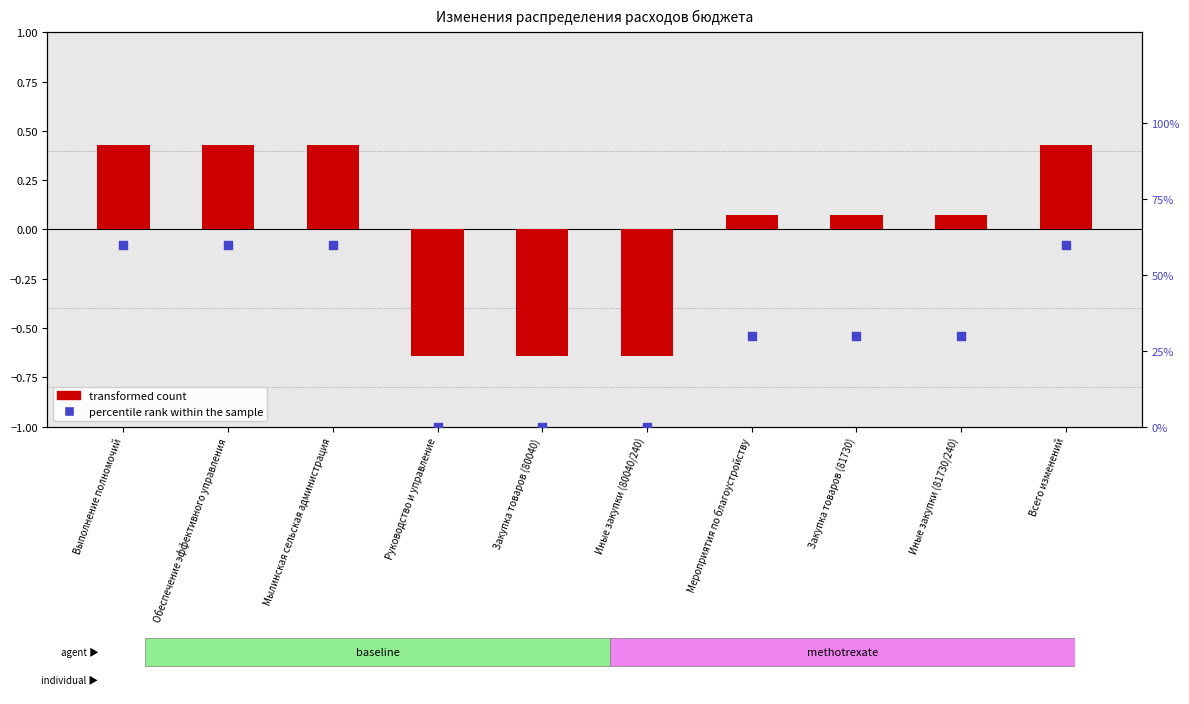

What is the total value across all series at Обеспечение эффективного управления?

60.4